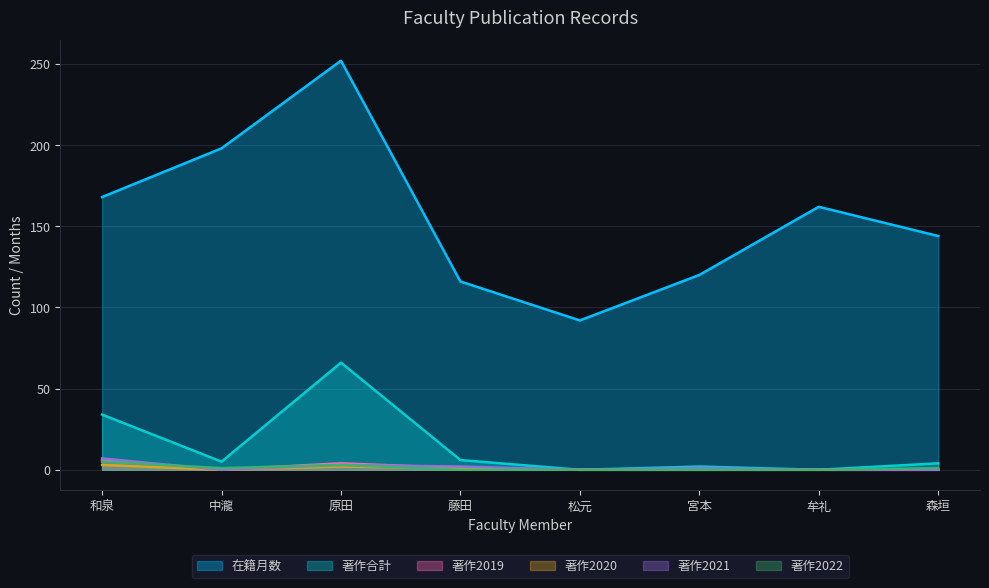

Between 原田 and 中瀧, which is larger?

原田